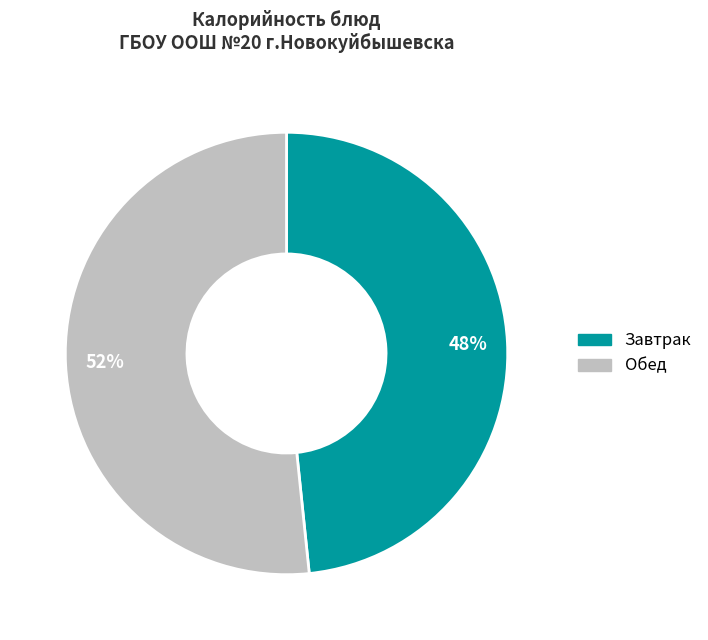

Does any single category account for the majority?

Yes